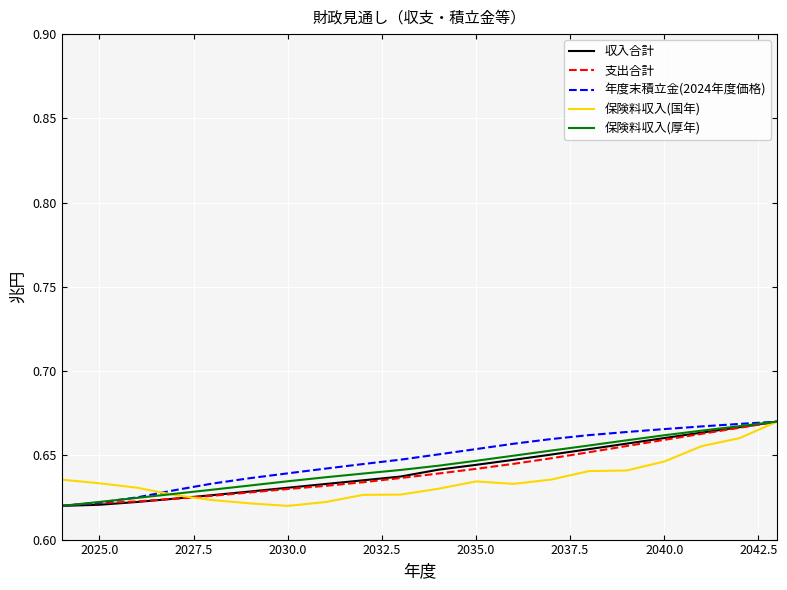

What are all the series names shown in the legend?

収入合計, 支出合計, 年度末積立金(2024年度価格), 保険料収入(国年), 保険料収入(厚年)